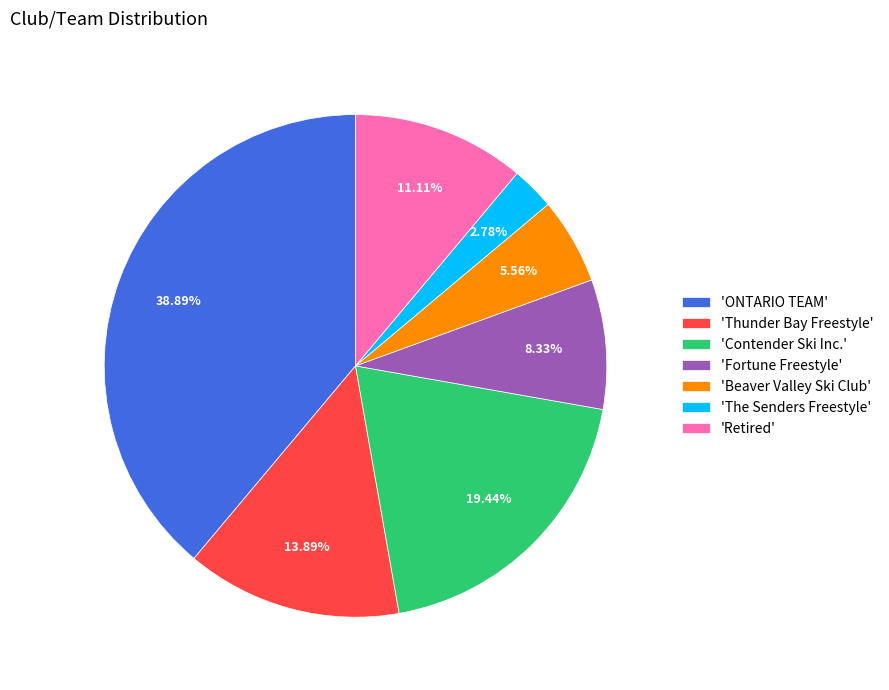

Is there any slice that represents more than half of the pie?

No